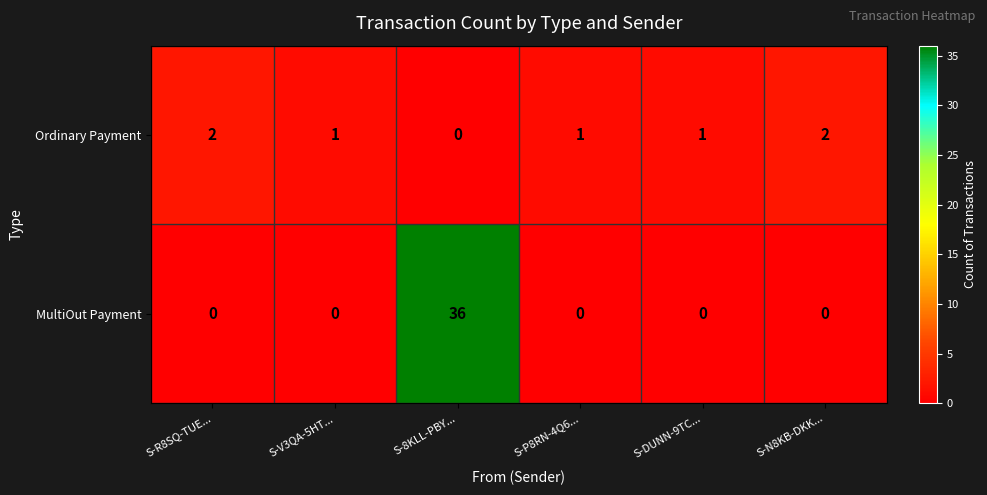

Which series changed the most between S-8KLL-PBY... and S-DUNN-9TC...?

MultiOut Payment